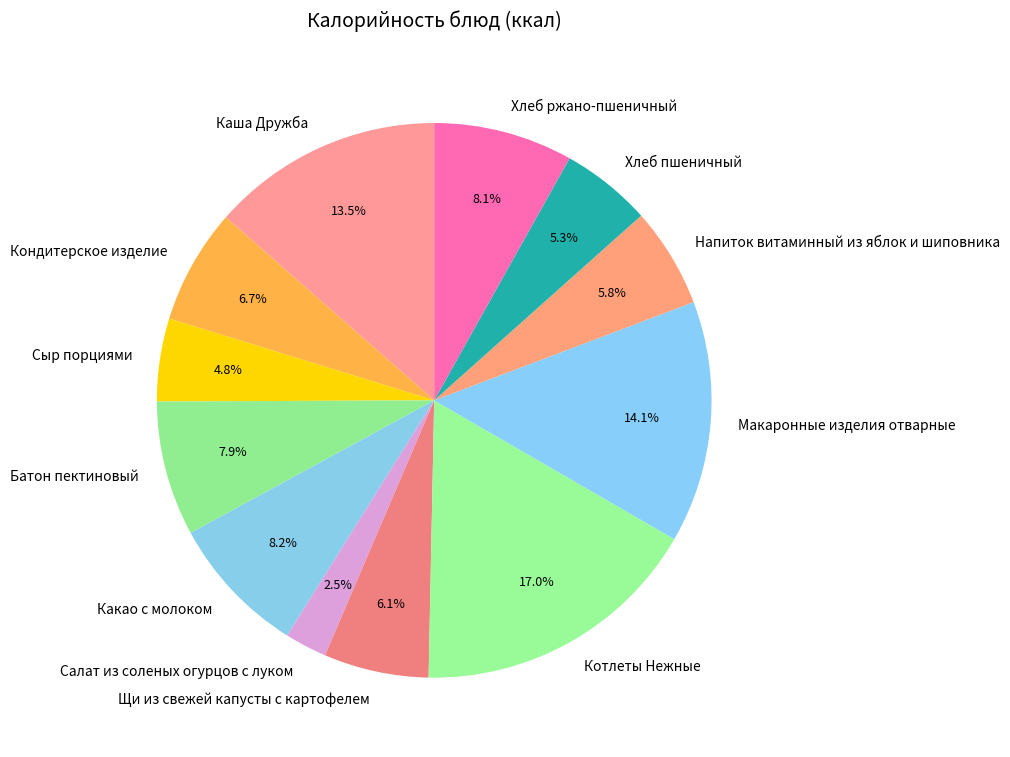

Which has a higher value, Батон пектиновый or Каша Дружба?

Каша Дружба